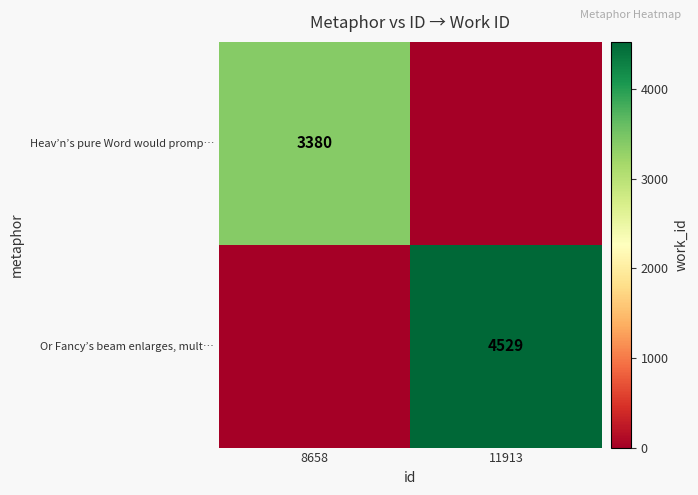

Is it true that Or Fancy’s beam enlarges, mult… equals 6876 at 11913?

False